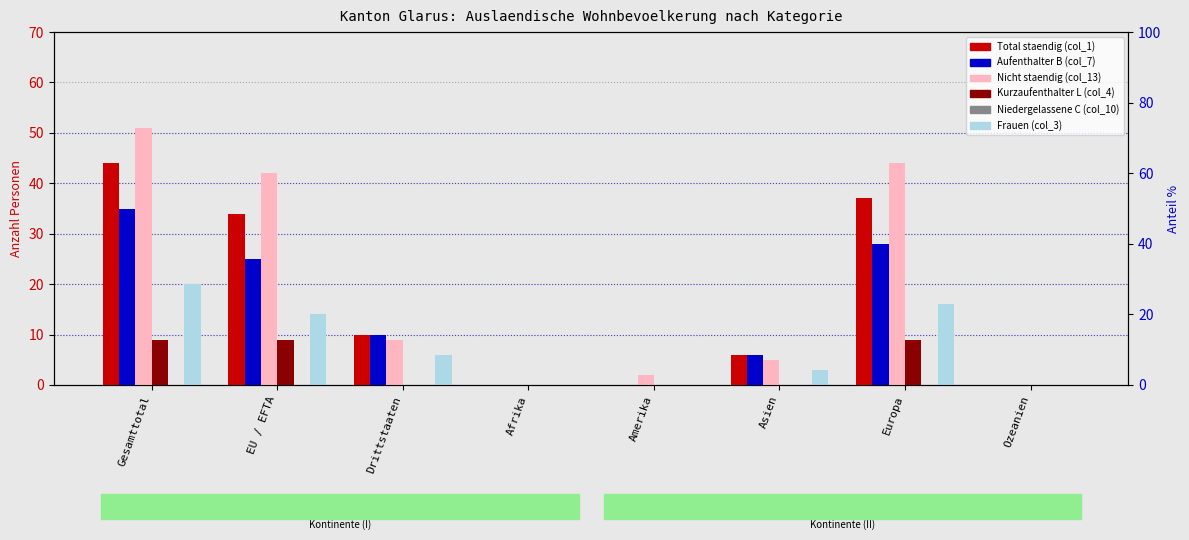

Rank the series at Afrika from highest to lowest value.

Total staendig (col_1), Aufenthalter B (col_7), Nicht staendig (col_13), Kurzaufenthalter L (col_4), Niedergelassene C (col_10), Frauen (col_3)